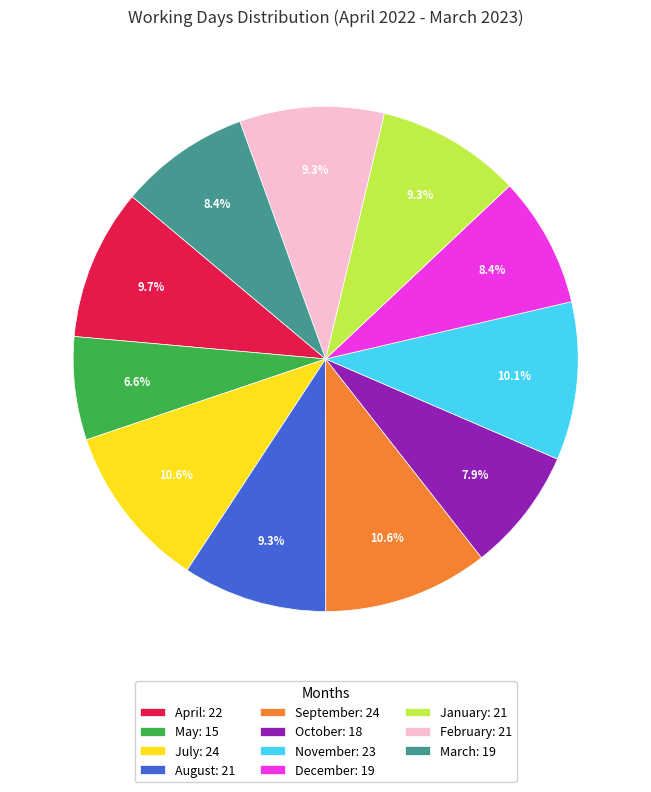

What is the smallest slice in the pie chart?

May